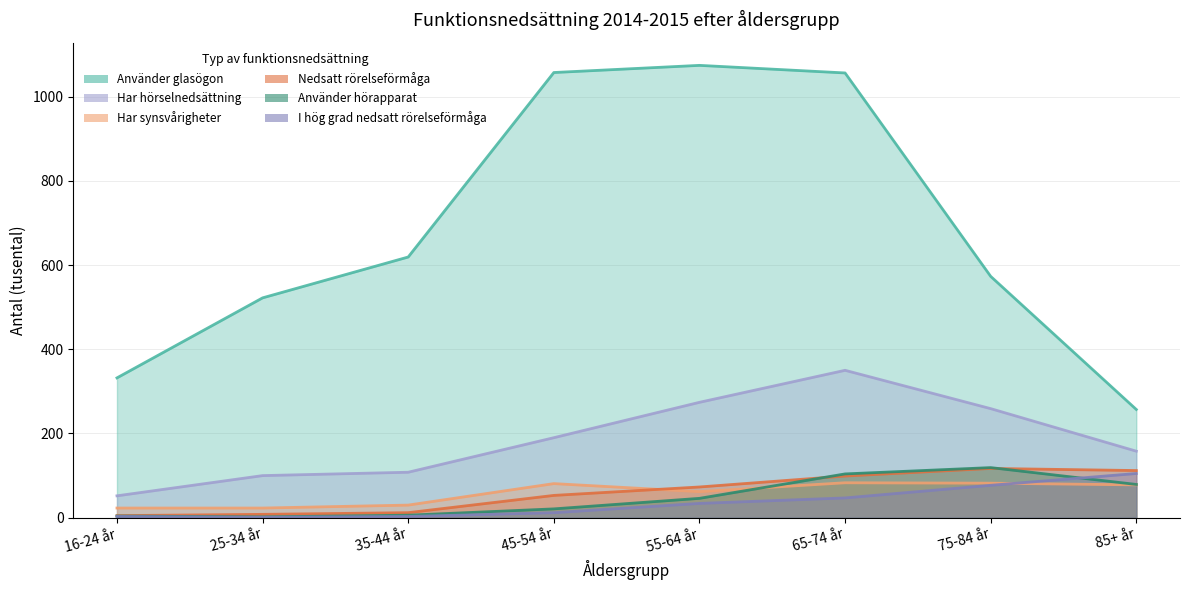

What is the average value of the Använder glasögon series?

686